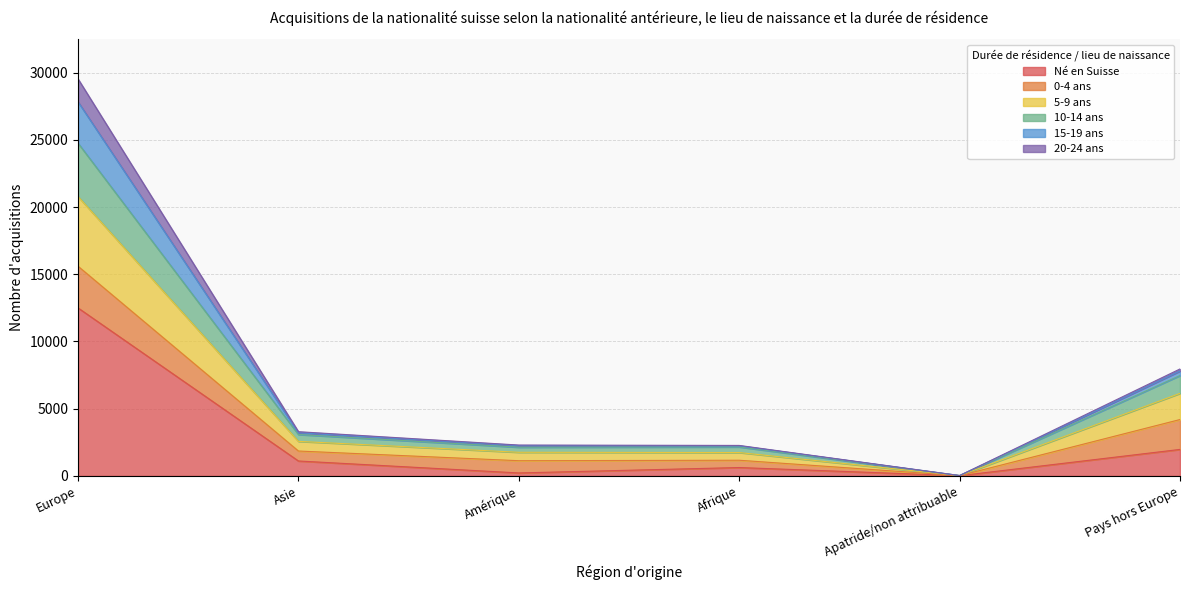

Where does the Né en Suisse series first go above 1111?

Europe